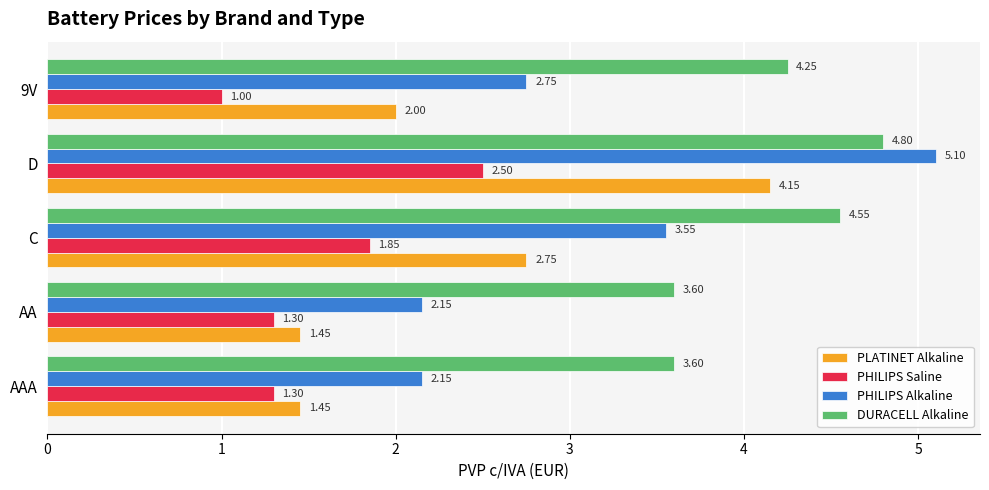

Which category has the highest value across all series?

D